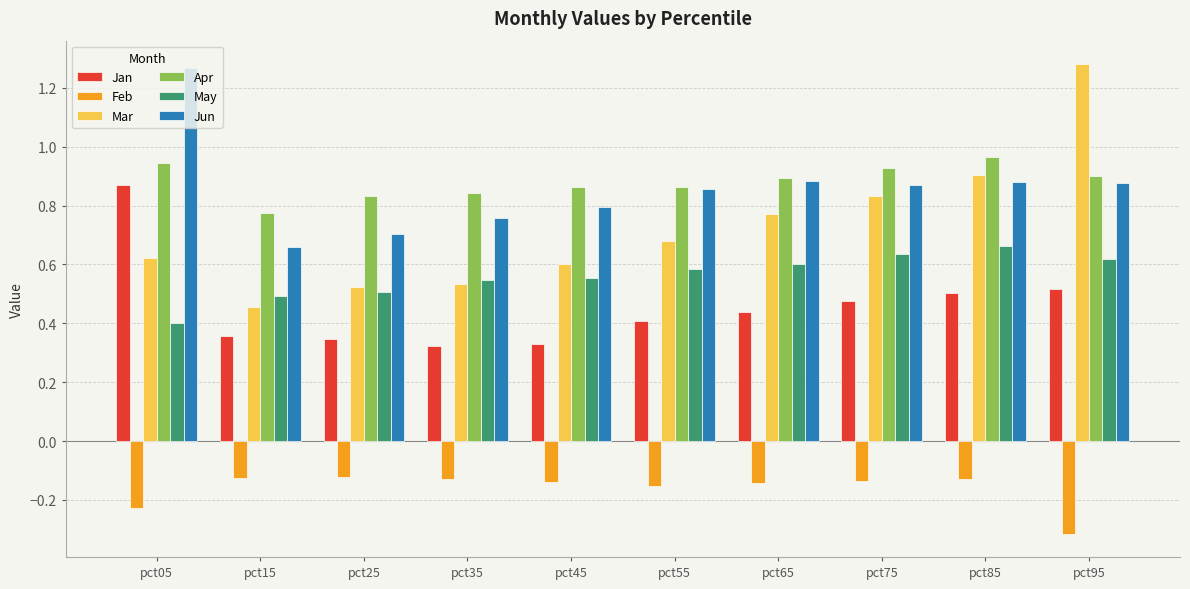

Where is May nearest to the value 0?

pct05